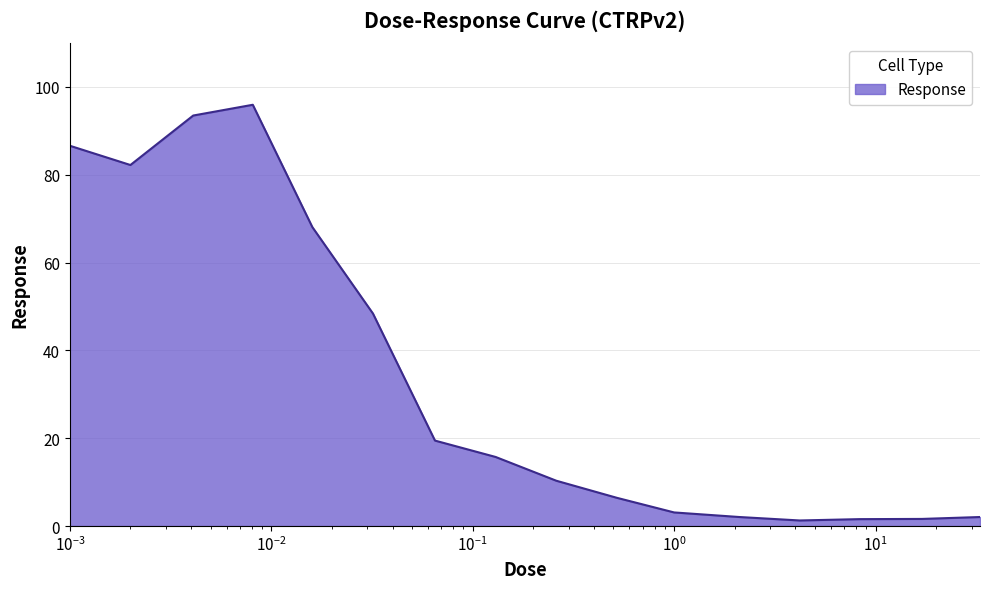

What is the minimum value shown in the chart?

1.3